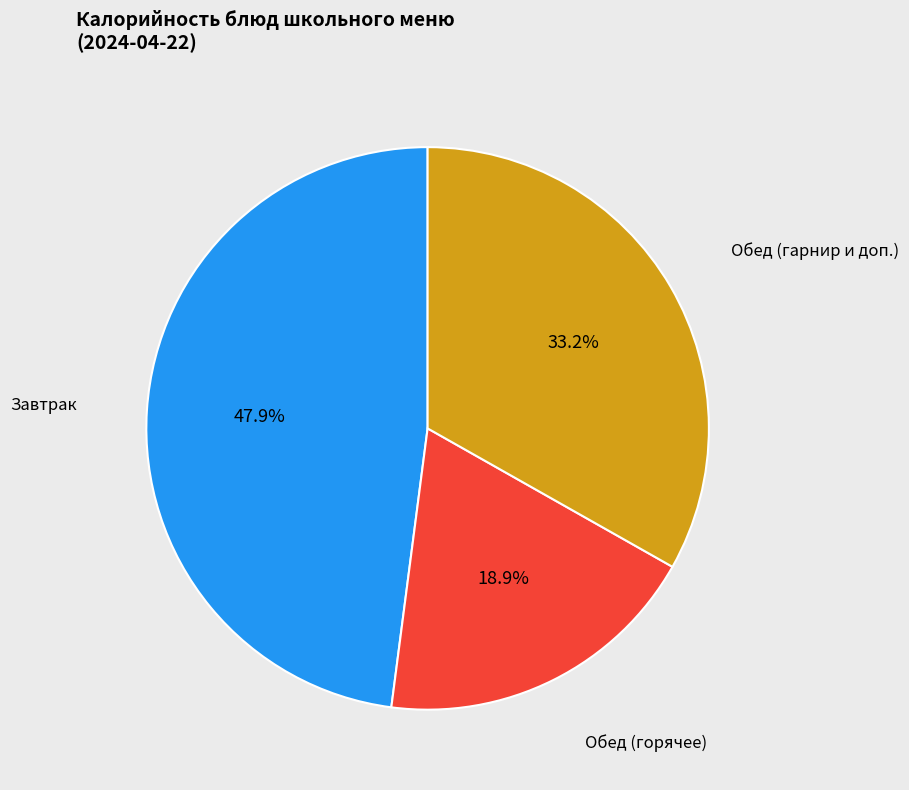

Between Обед (гарнир и доп.) and Завтрак, which is larger?

Завтрак